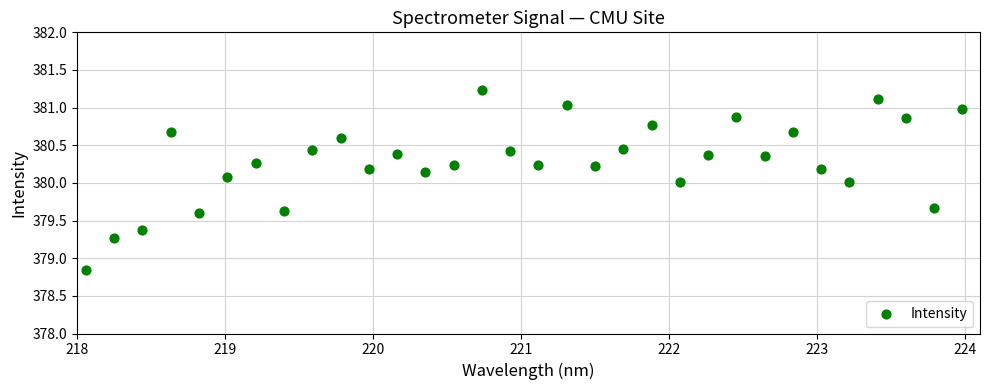

What is the range of Y values (max minus min)?

2.4